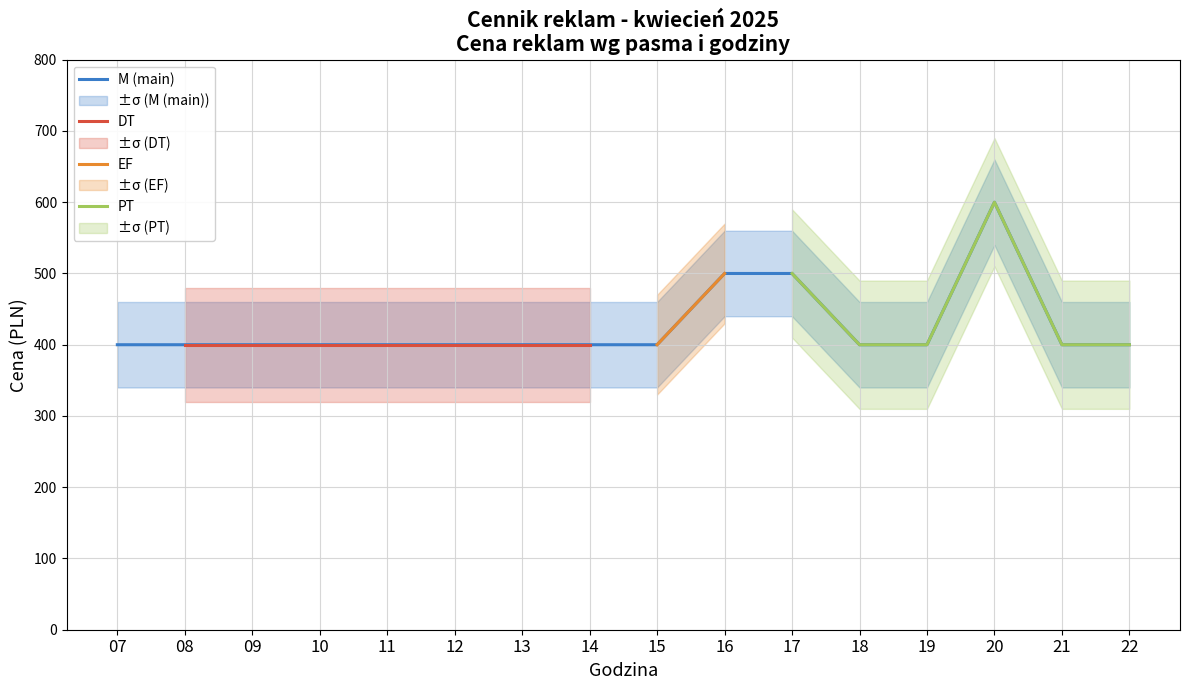

True or false: PT and DT cross at least once.

False